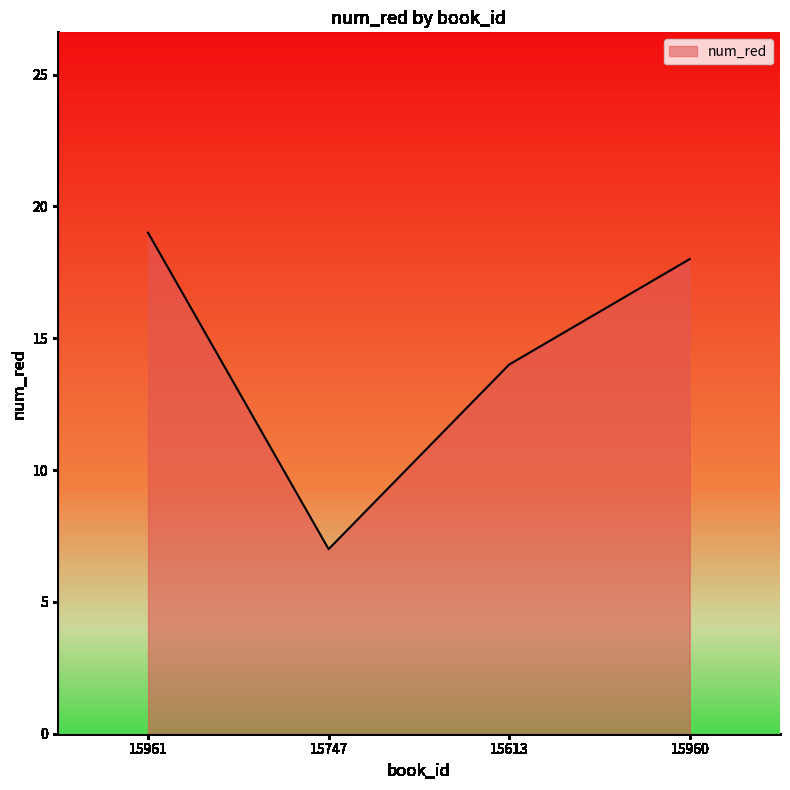

Between 15747 and 15960, which is larger?

15960